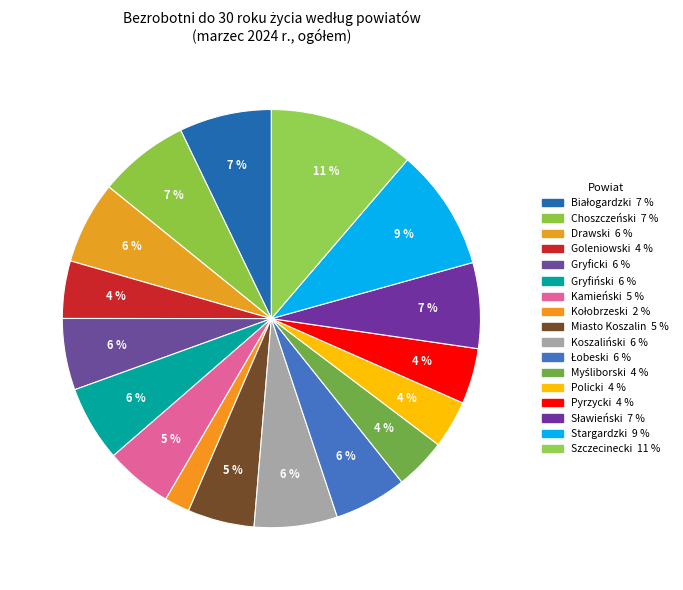

Does any single category account for the majority?

No